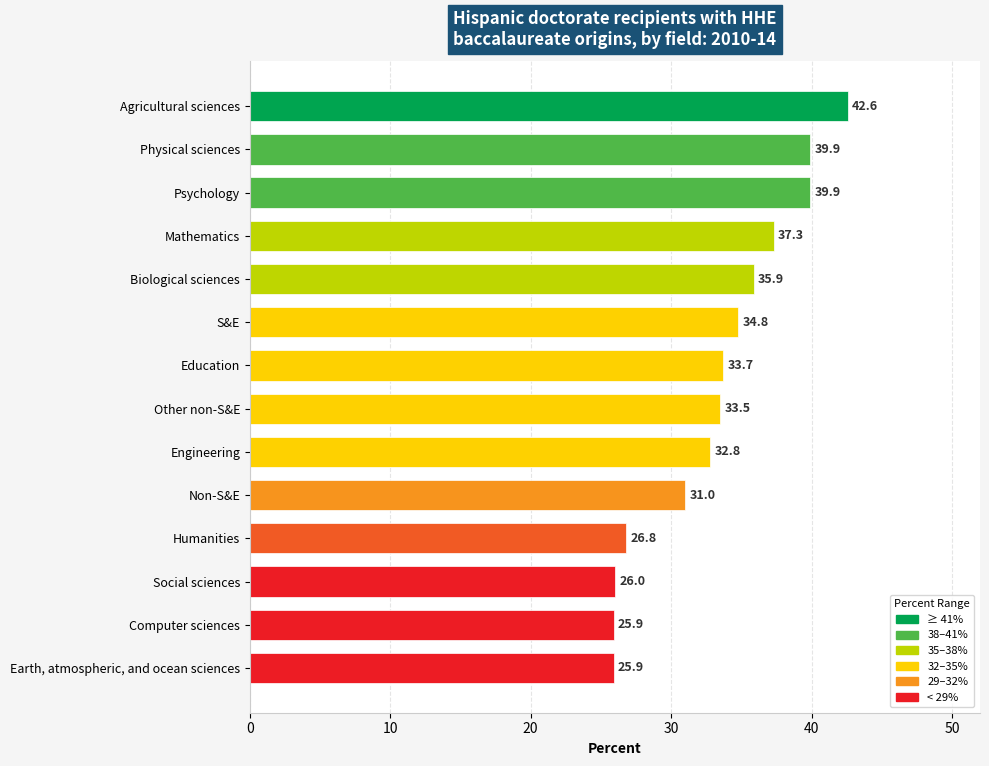

What is the minimum value shown in the chart?

25.9